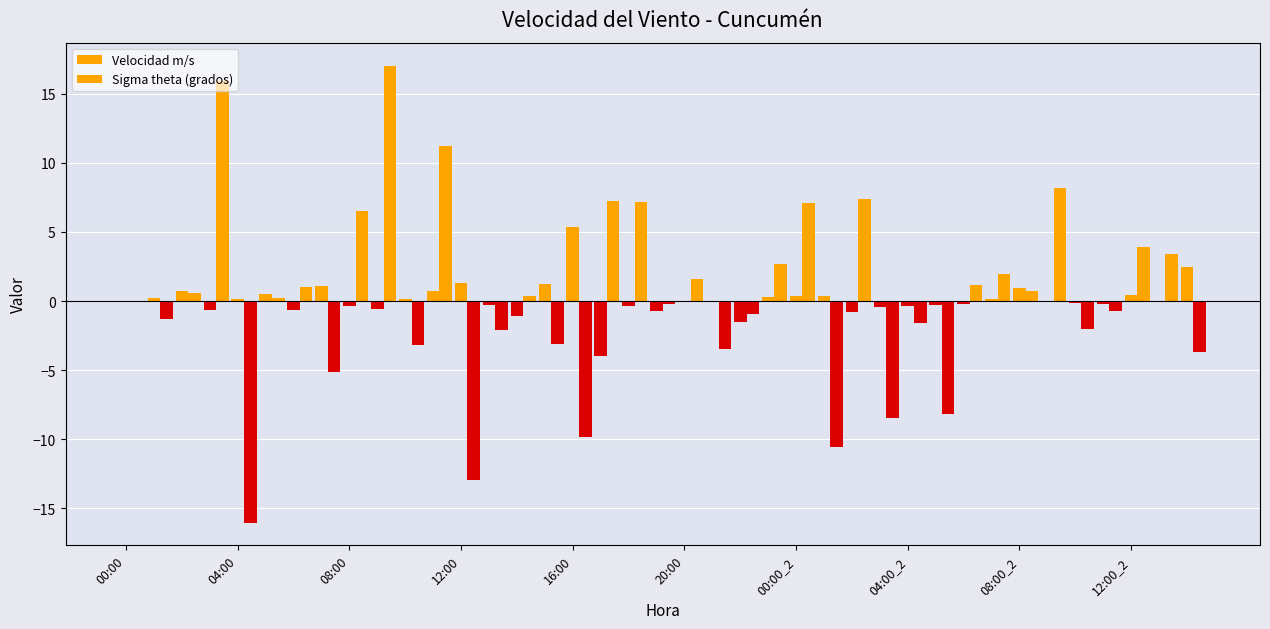

Where is Velocidad m/s nearest to the value 0?

00:00